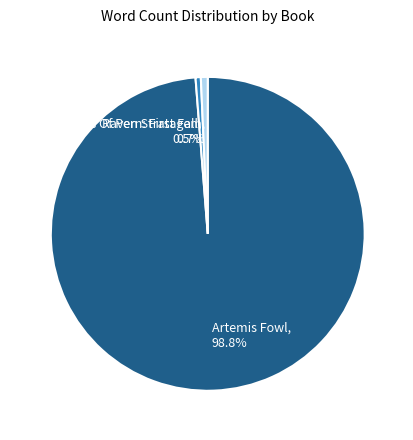

Which has a higher value, Artemis Fowl or Raven Stratagem?

Artemis Fowl